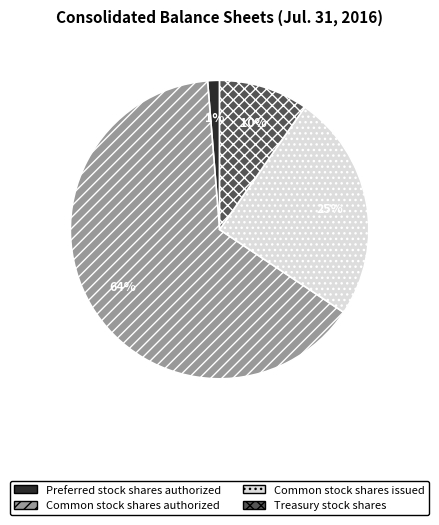

What is the ratio of the value at Treasury stock shares to the value at Common stock shares issued?

0.4